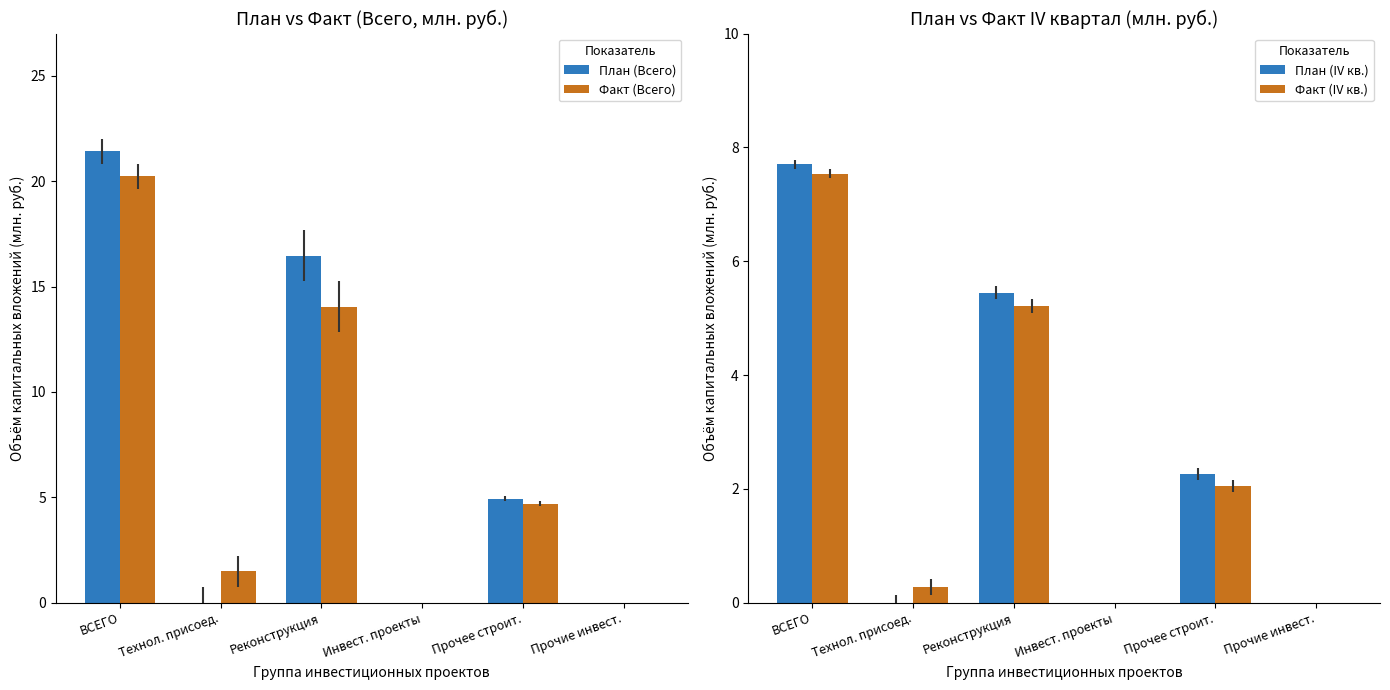

What is the average value of the Факт (IV кв.) series?

2.5